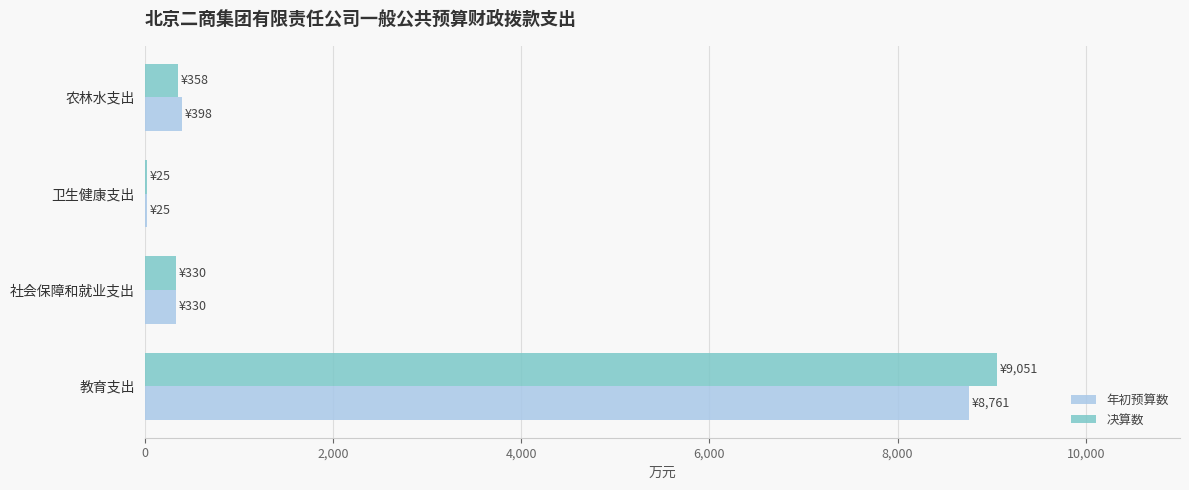

Which series has the largest range (max minus min)?

决算数